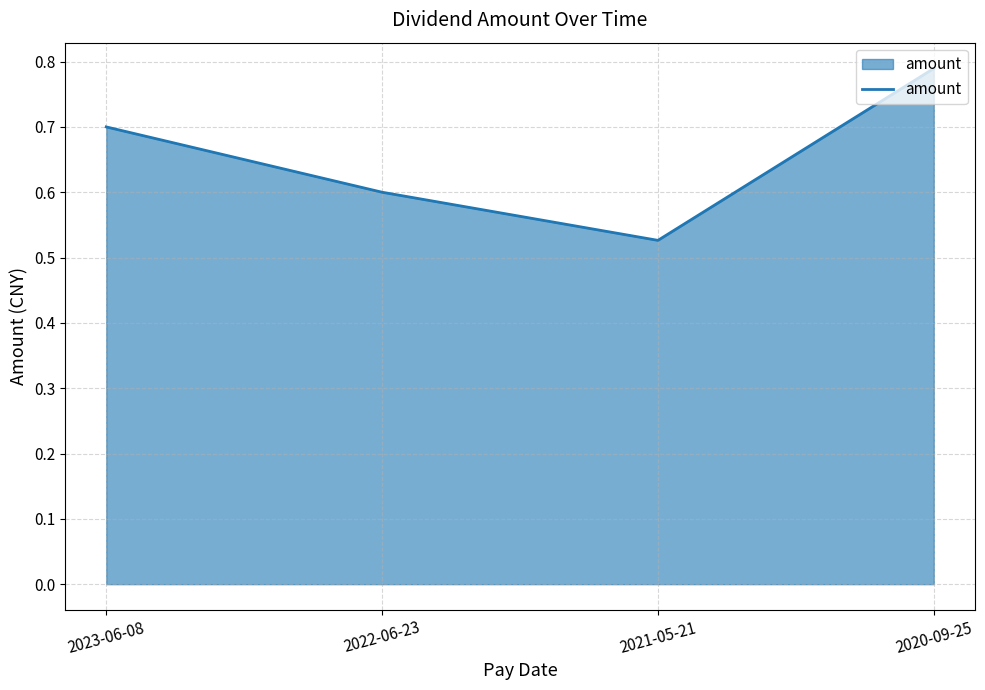

True or false: the data has more than 0 interior local peaks.

False